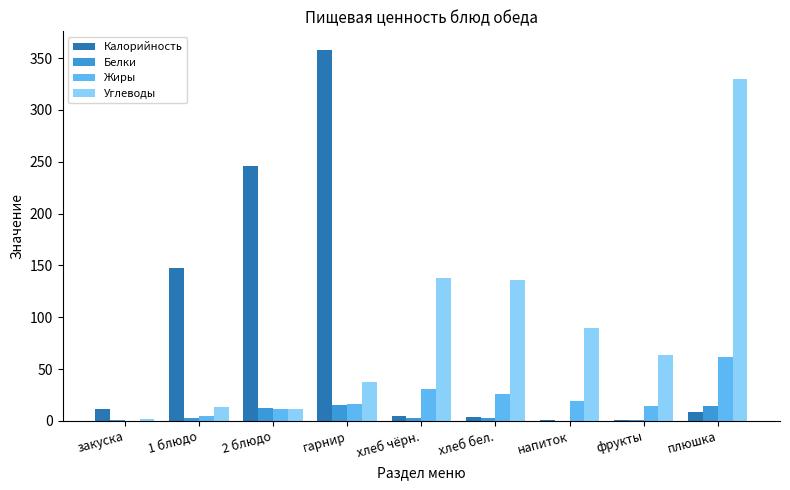

Which series changed the most between закуска and 1 блюдо?

Калорийность